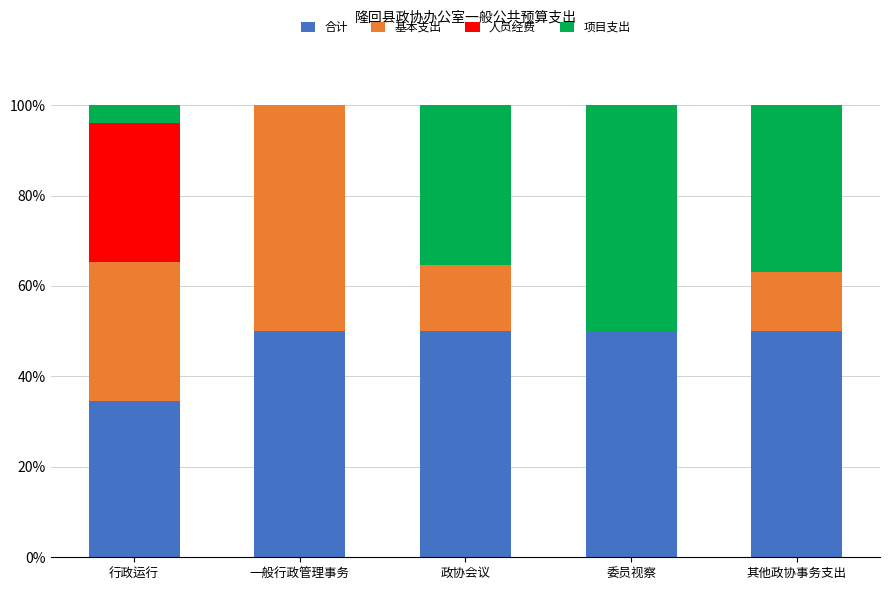

Are the bars horizontal?

No